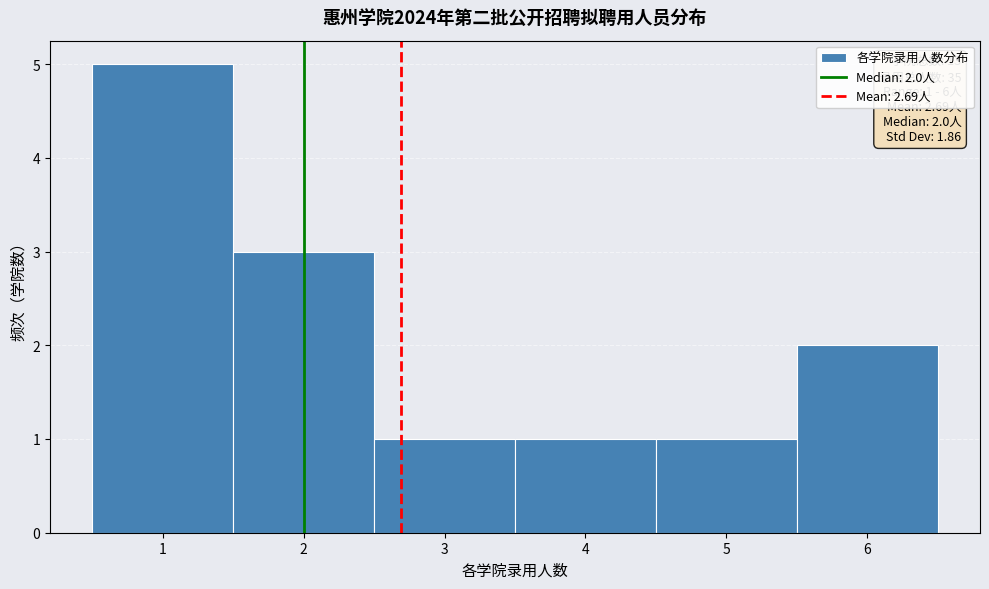

Over which range of the x-axis is the bar tallest?

0.5 to 1.5